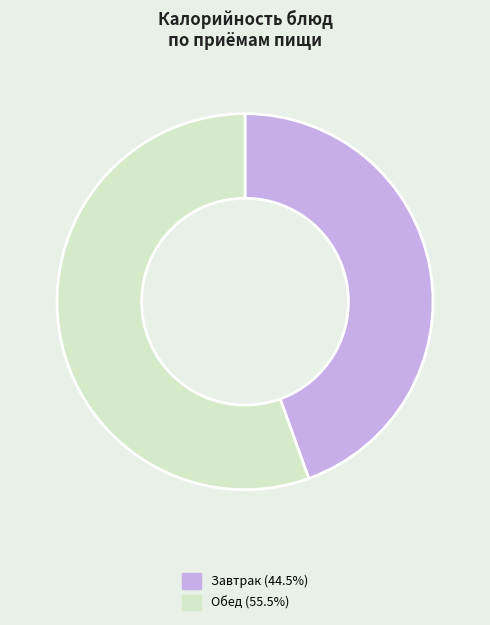

Is there any slice that represents more than half of the pie?

Yes